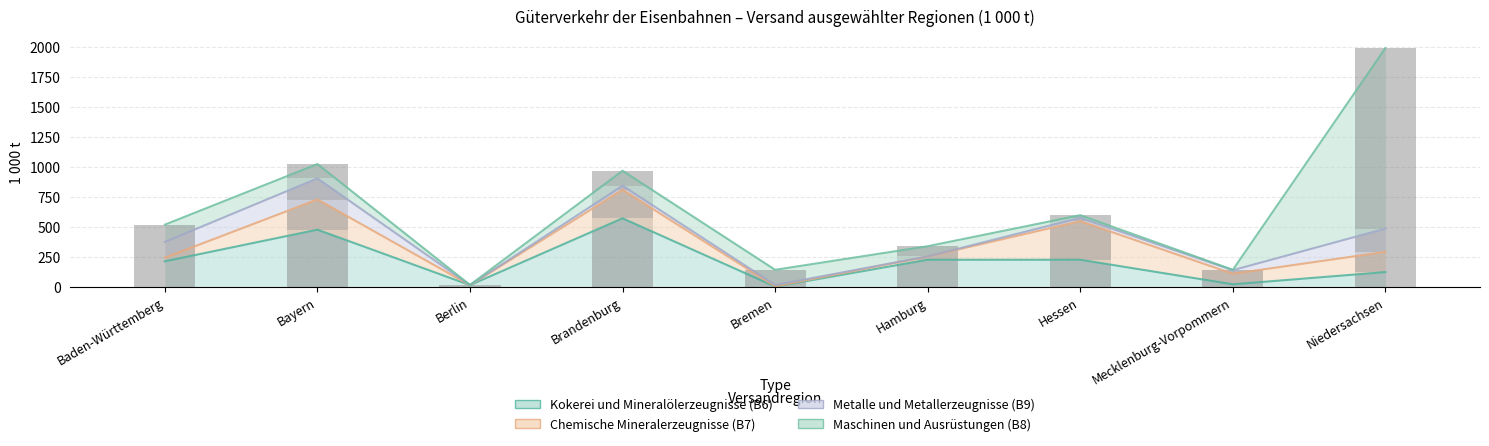

The Metalle und Metallerzeugnisse (B9) series shows 176 at Bayern. True or false?

True